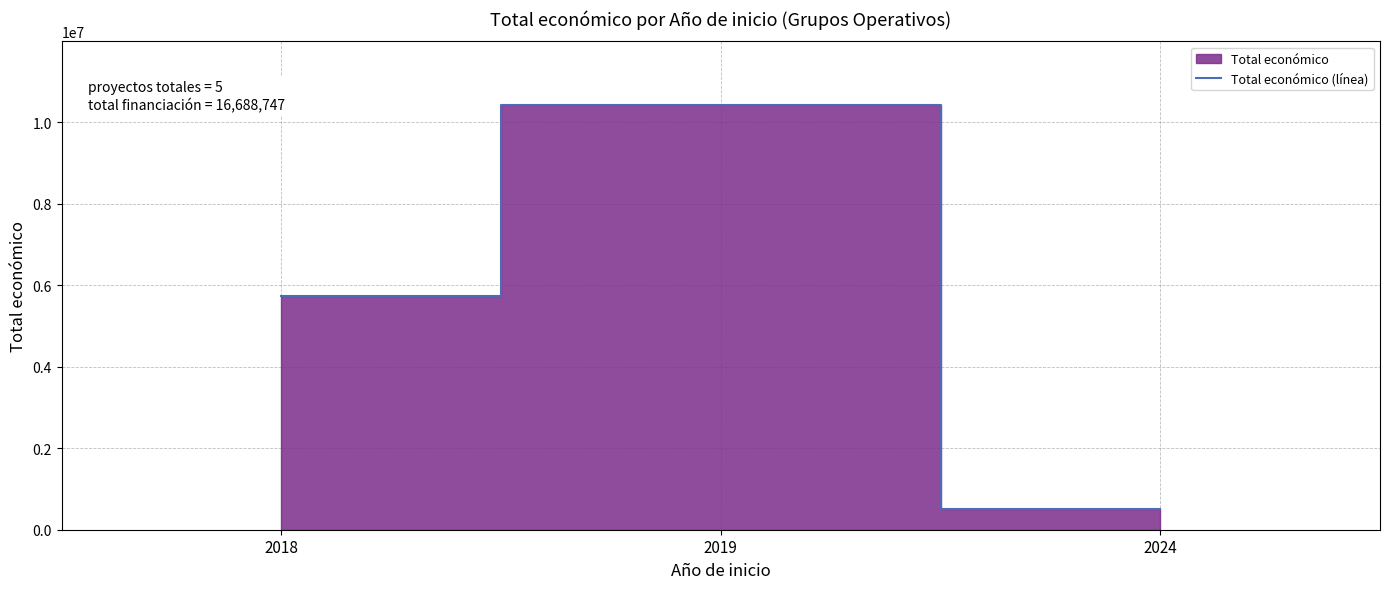

Rank the categories by value from lowest to highest.

2024, 2018, 2019